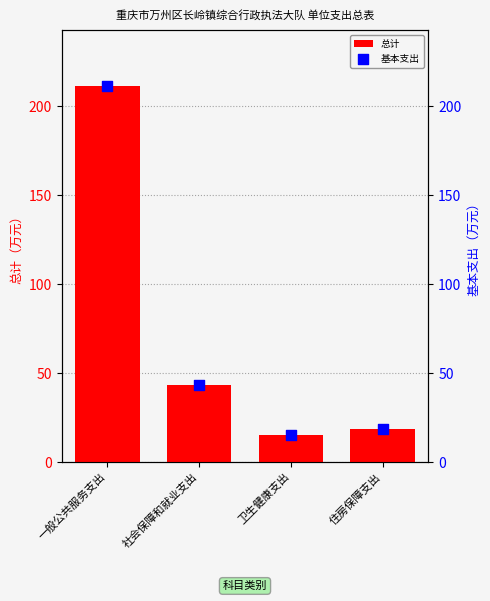

Which series has the largest Y range (max minus min)?

总计